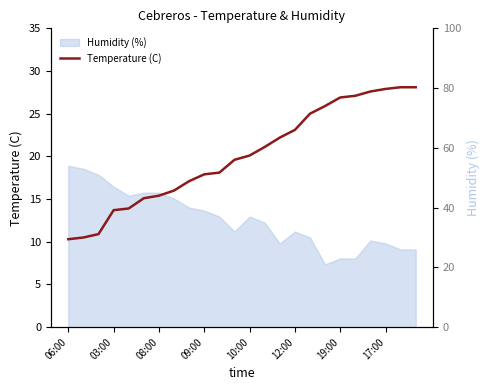

What is the highest value of the Temperature (C) series?

28.1